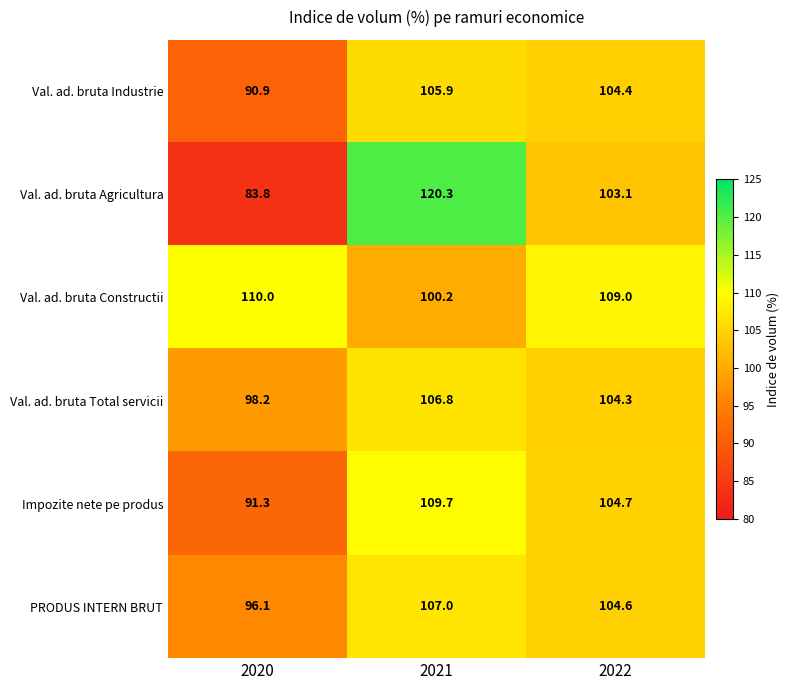

What is the smallest value displayed?

83.8